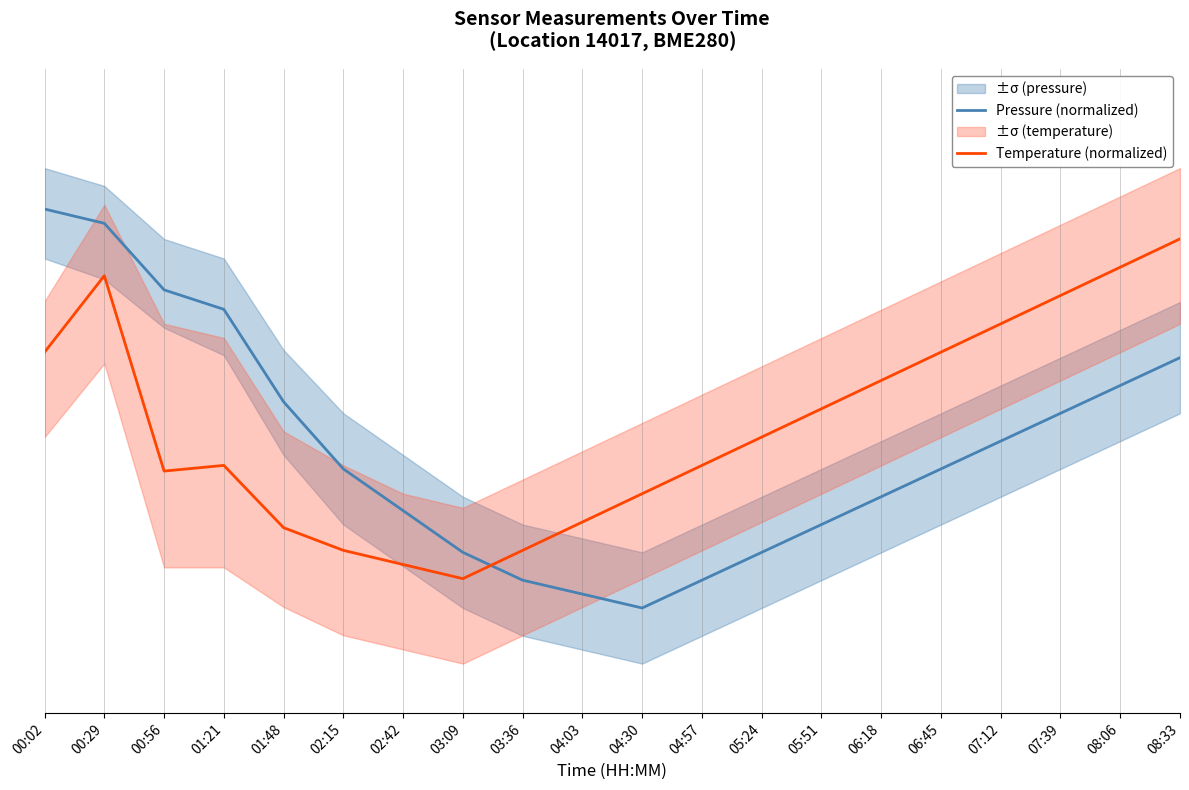

True or false: Temperature (normalized) and Pressure (normalized) intersect in this chart.

True